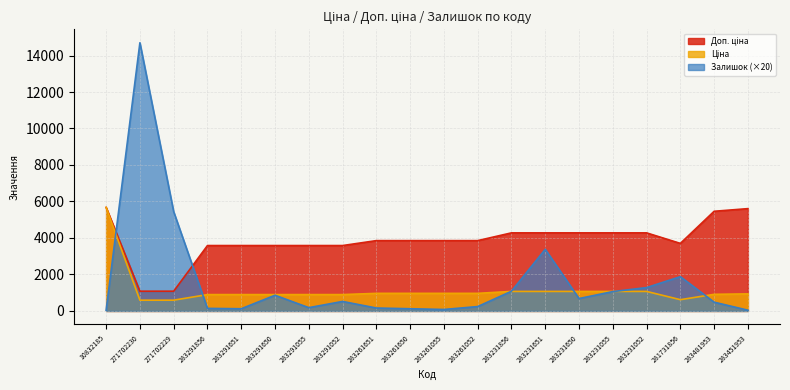

Reading right to left, what are all the values shown in this chart?

Ціна: 934.5	910.4	617.0	1069.8	1069.8	1069.8	1069.8	1069.8	963.5	963.5	963.5	963.5	895.9	895.9	895.9	895.9	895.9	589.9	589.9	5673.8
Доп. ціна: 5607.2	5462.3	3701.9	4279.1	4279.1	4279.1	4279.1	4279.1	3854.0	3854.0	3854.0	3854.0	3583.6	3583.6	3583.6	3583.6	3583.6	1081.7	1081.7	5673.8
Залишок: 40.0	480.0	1880.0	1280.0	1060.0	680.0	3380.0	1080.0	240.0	80.0	120.0	160.0	520.0	180.0	860.0	120.0	140.0	5440.0	14700.0	40.0